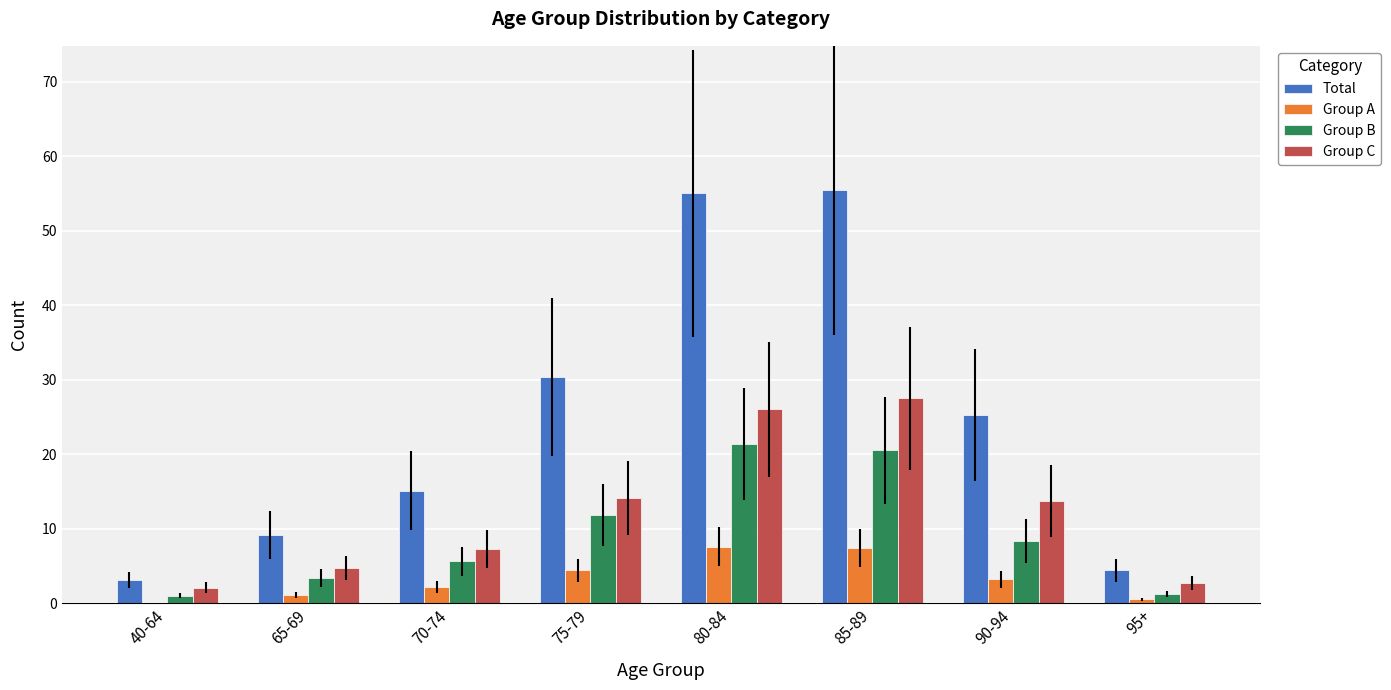

What is the sum of the Group B values at 70-74 and 75-79?

17.4